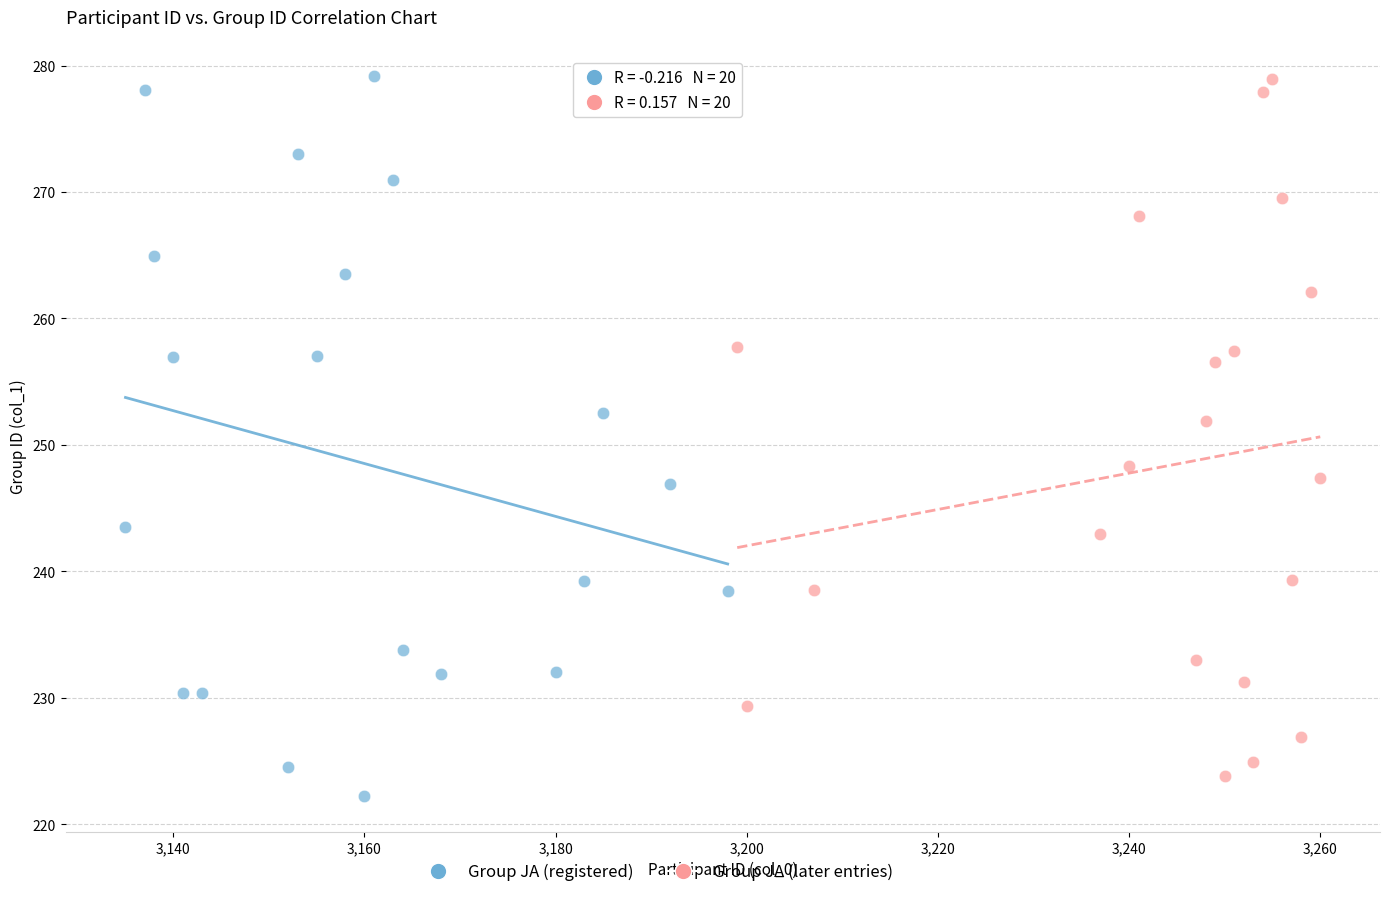

Which series has the widest spread of Y values?

Group JA (registered)